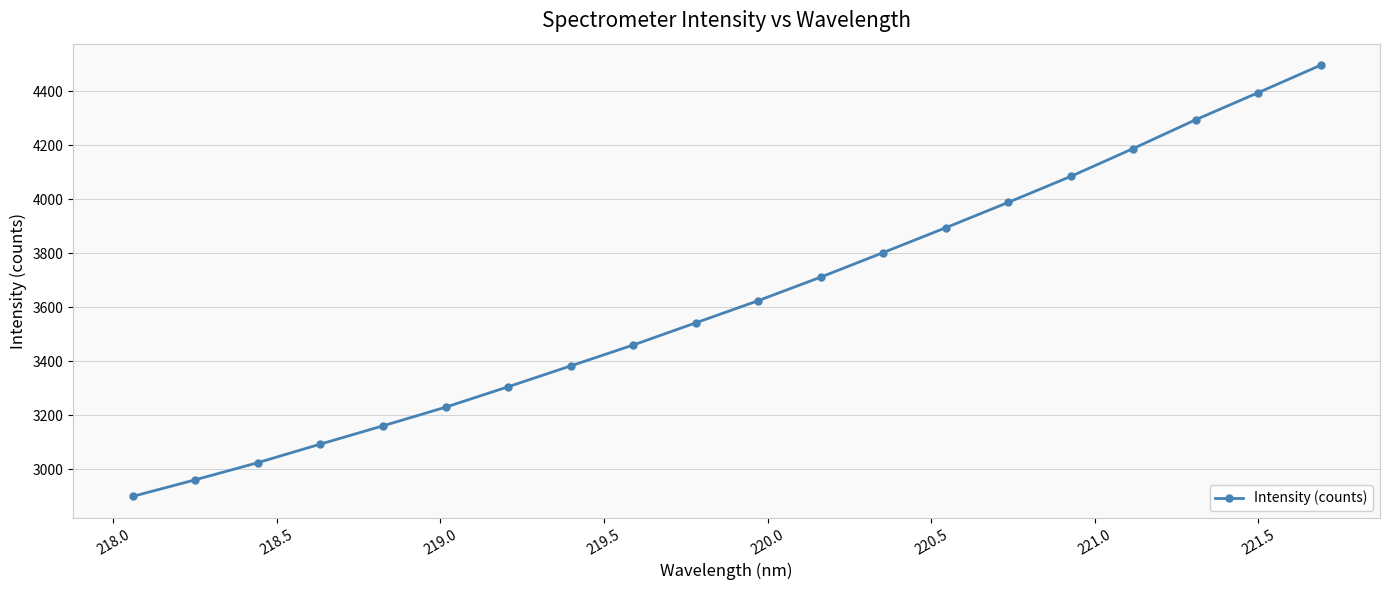

What is the value of the 15th point from the left?

3987.6